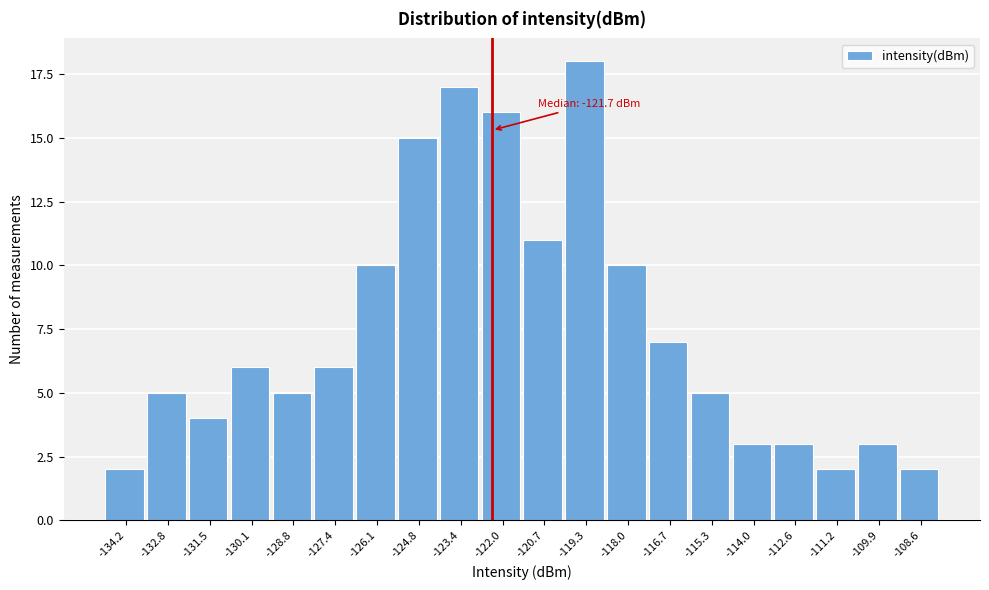

Reading right to left, list all the values displayed in this chart.

2	3	2	3	3	5	7	10	18	11	16	17	15	10	6	5	6	4	5	2